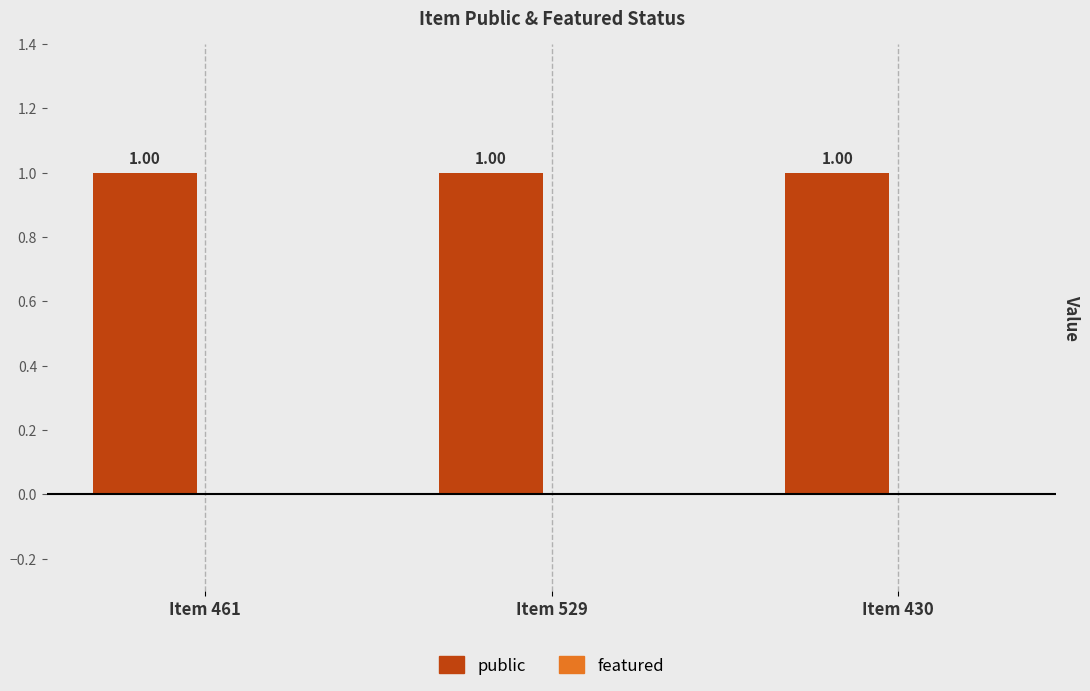

Is it true that featured equals 0 at Item 529?

True